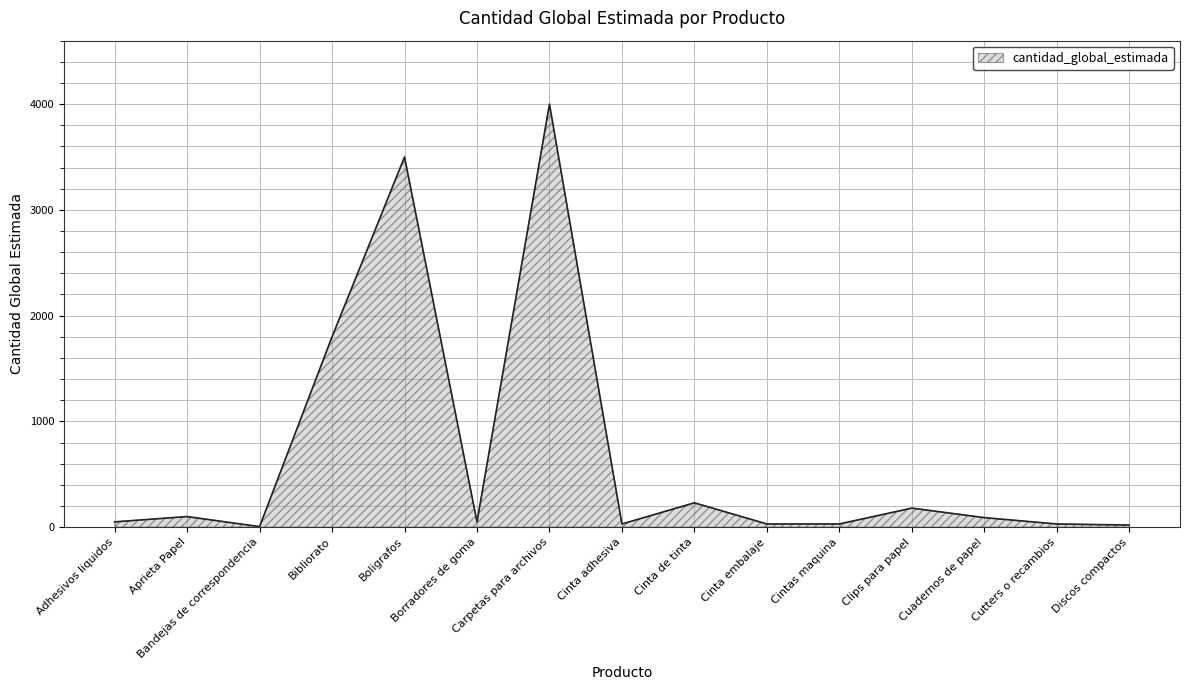

At which category does the chart reach its peak across all series?

Carpetas para archivos